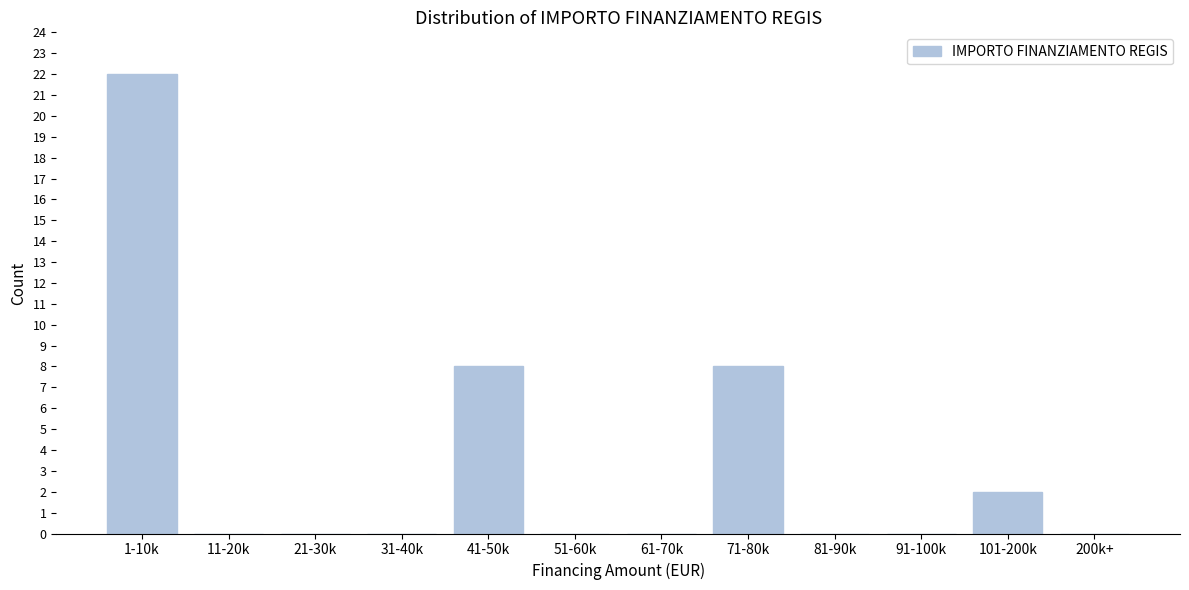

Reading left to right, transcribe all the data shown in this chart.

1-10k=22	11-20k=0	21-30k=0	31-40k=0	41-50k=8	51-60k=0	61-70k=0	71-80k=8	81-90k=0	91-100k=0	101-200k=2	200k+=0